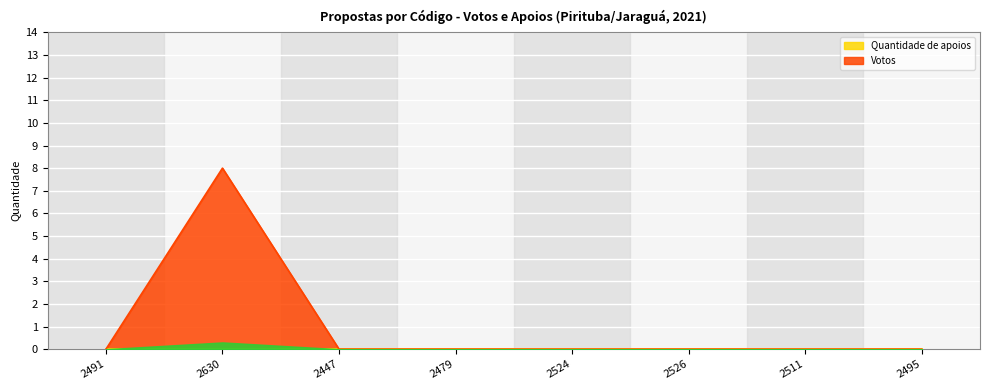

What is the label of the 2nd point from the right?

2511